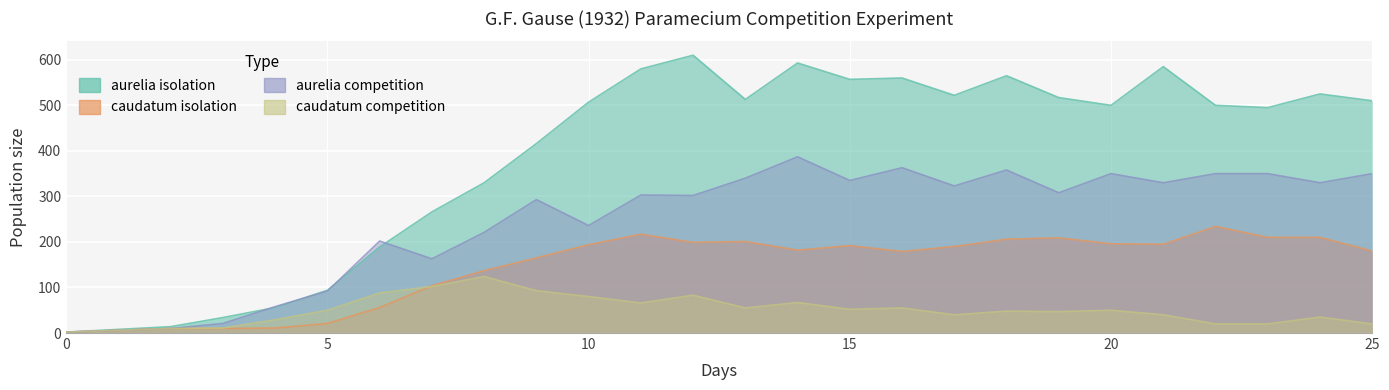

What is the difference between the second highest and second lowest values in the caudatum competition series?

92